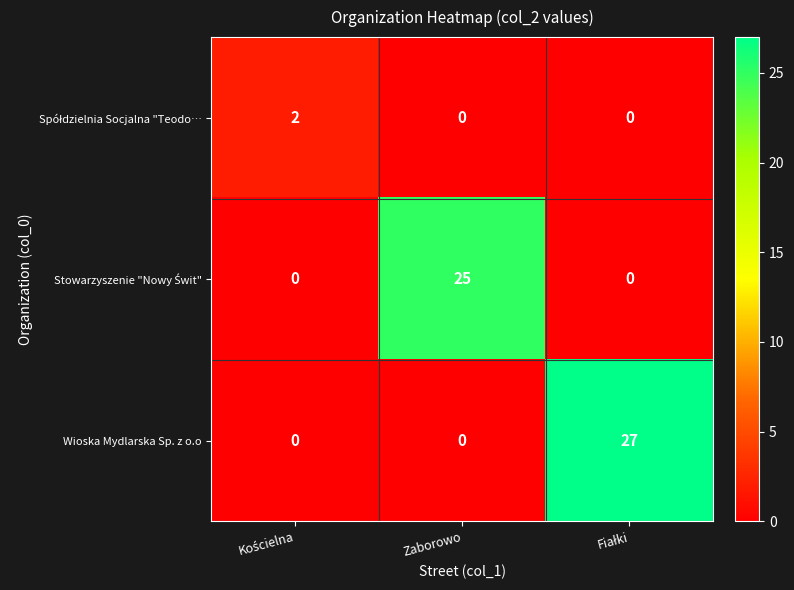

What is the difference between the maximum and minimum values in the Wioska Mydlarska Sp. z o.o series?

27